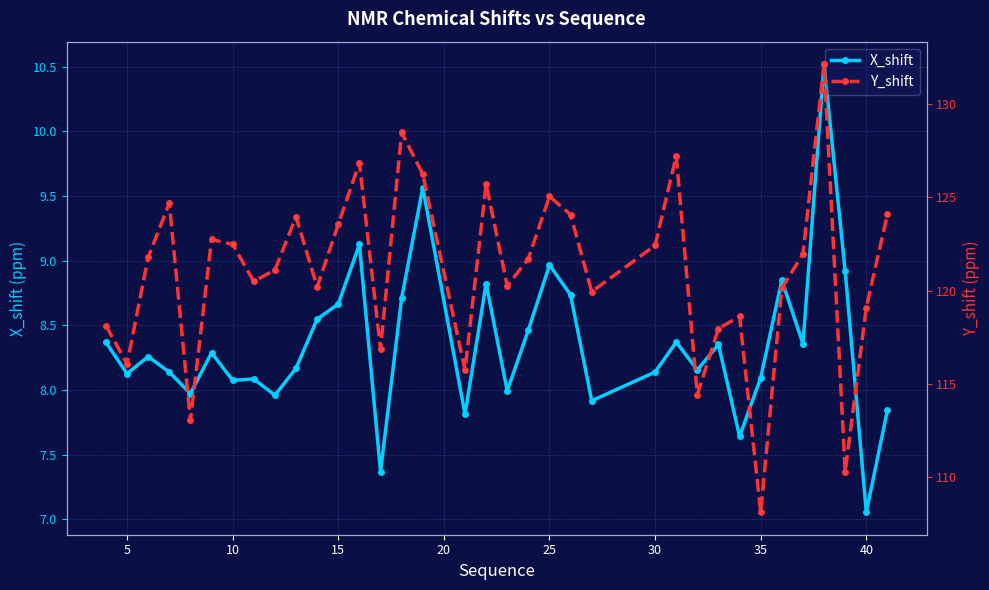

What is the highest value of the Y_shift series?

132.2